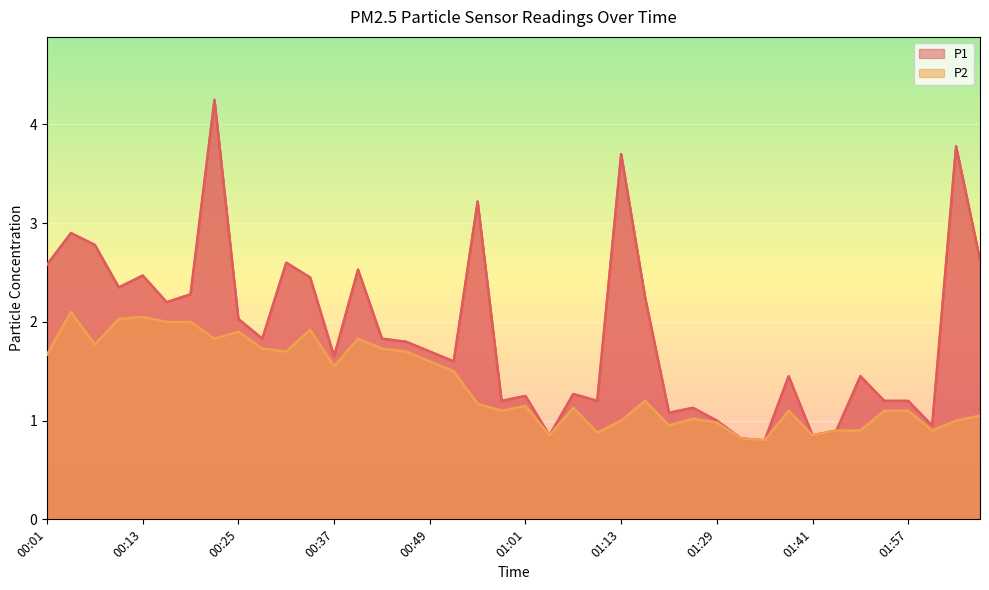

The value of P2 at 01:35 is 0.8. True or false?

True